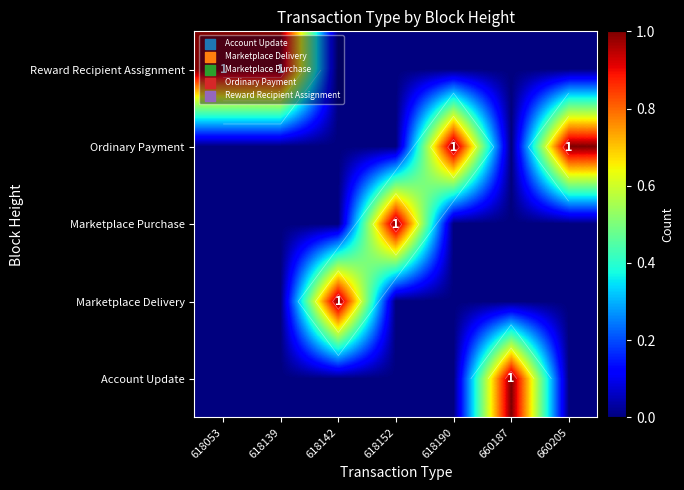

List the labels in order of Ordinary Payment value, largest first.

618190, 660205, 618053, 618139, 618142, 618152, 660187